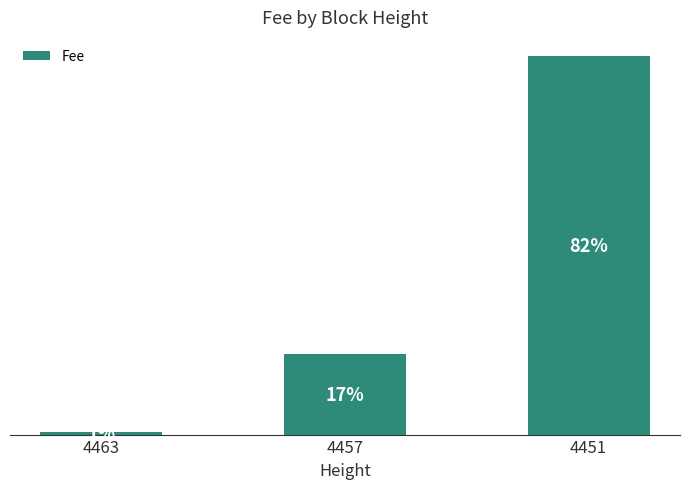

Reading left to right, transcribe all the data shown in this chart.

4463=0.1	4457=2.0	4451=9.3